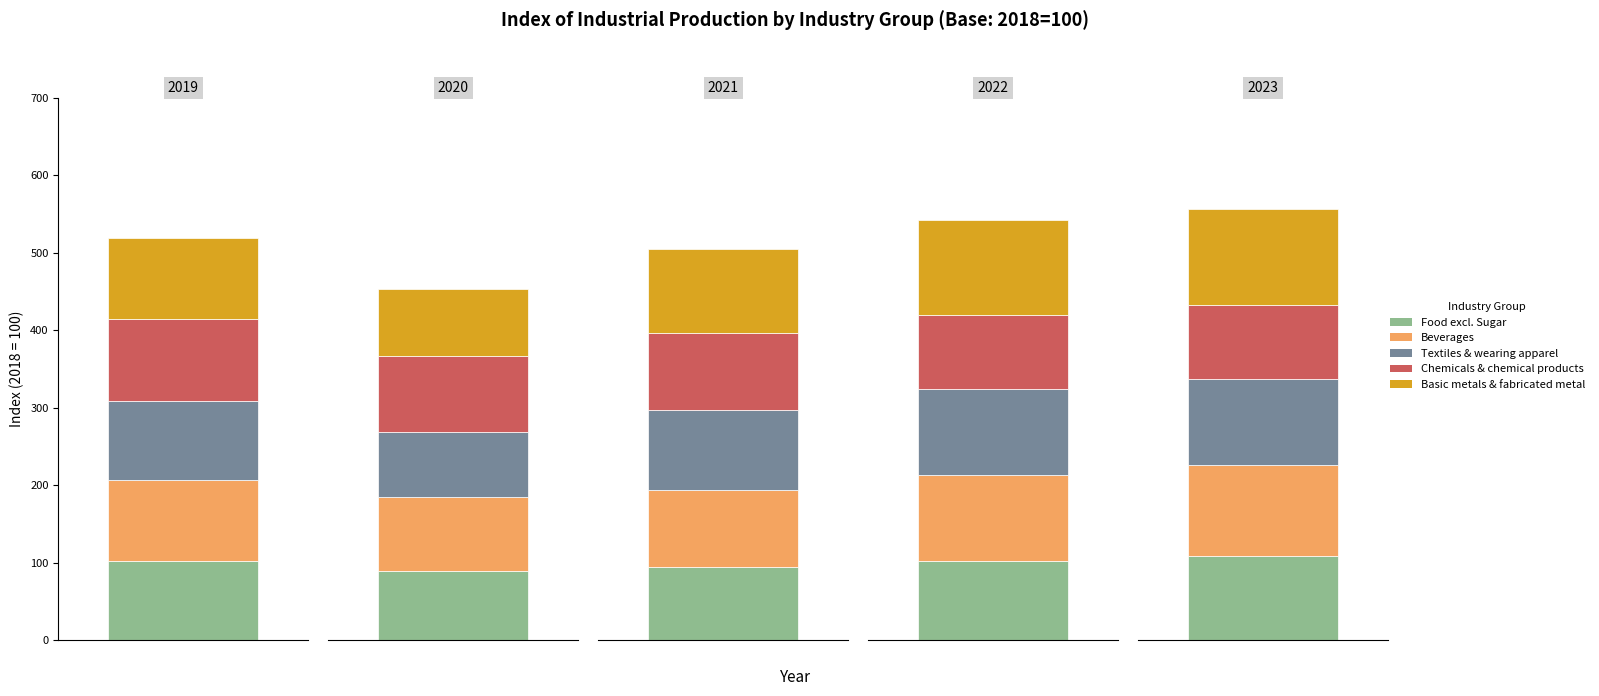

What is the total value across all series at 2019?

518.7